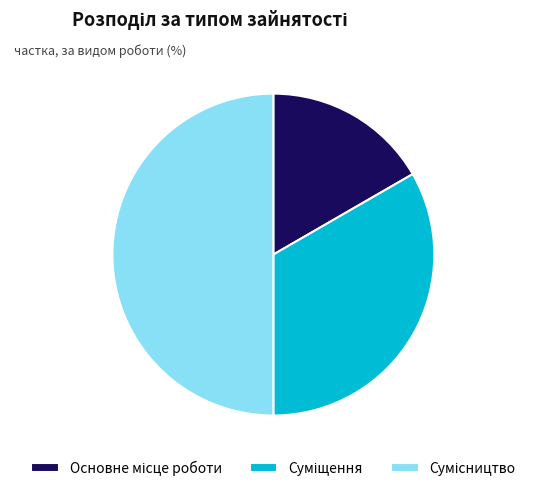

Combined, what portion of the pie is Основне місце роботи and Сумісництво?

66.7%